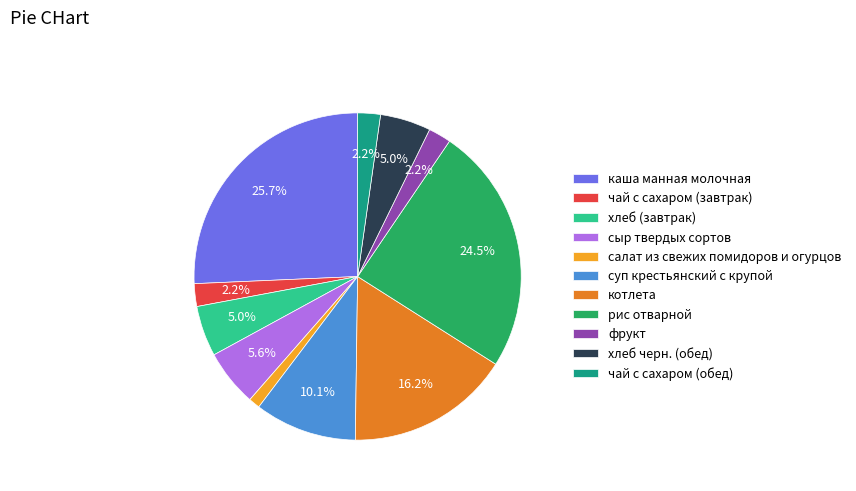

What percentage is the каша манная молочная slice, to the nearest percent?

26%